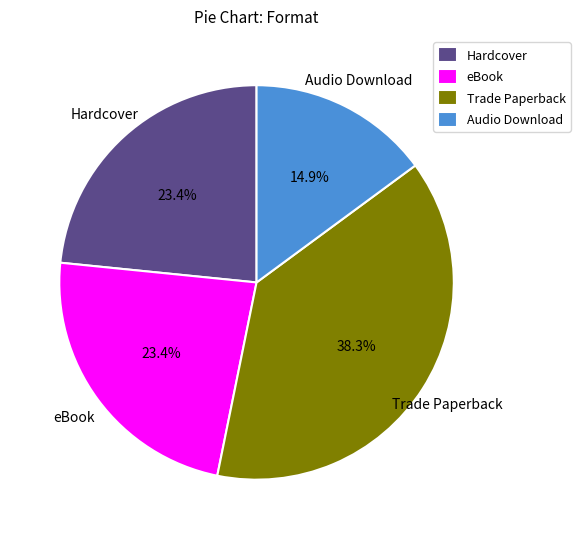

What is the ratio of the value at Trade Paperback to the value at eBook?

1.6